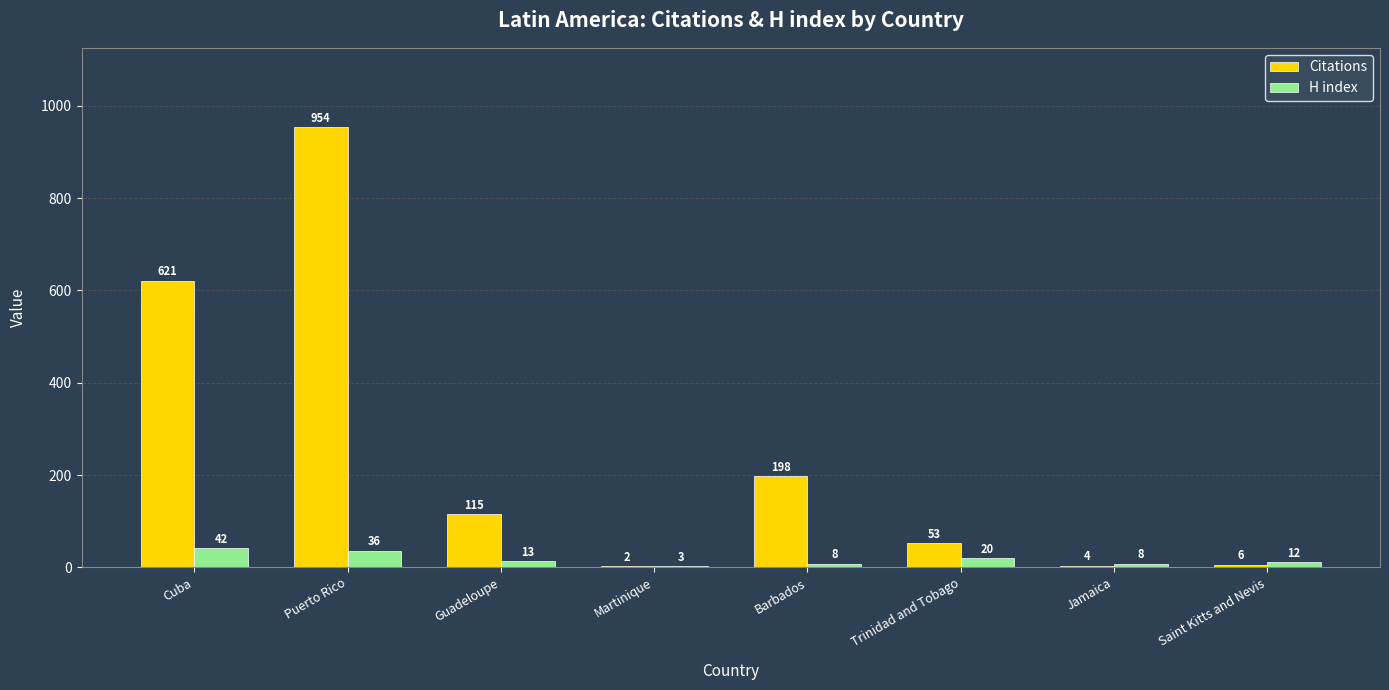

True or false: Citations has a value of 621 at Cuba.

True